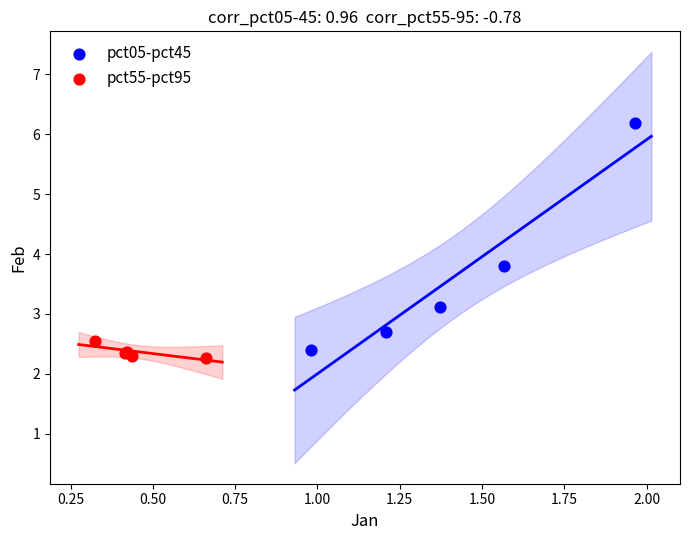

Which series has the largest Y range (max minus min)?

pct05-pct45